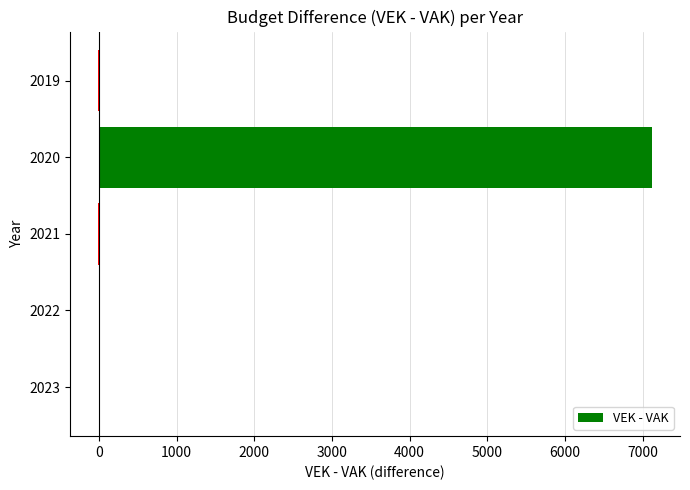

True or false: the data shows 7123 at 2020.

True